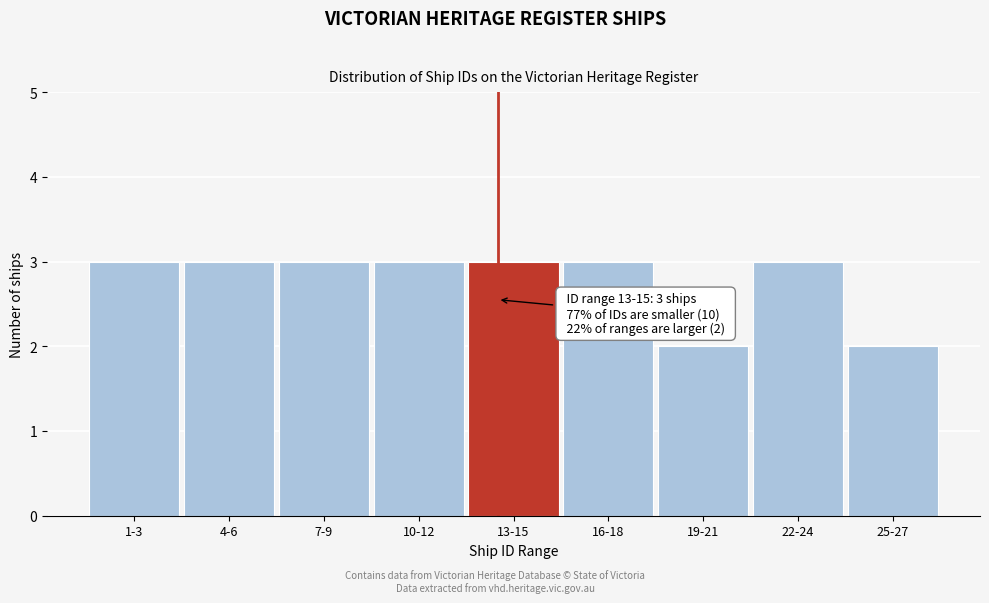

Reading left to right, extract all data points from this chart.

1-3=3	4-6=3	7-9=3	10-12=3	13-15=3	16-18=3	19-21=2	22-24=3	25-27=2